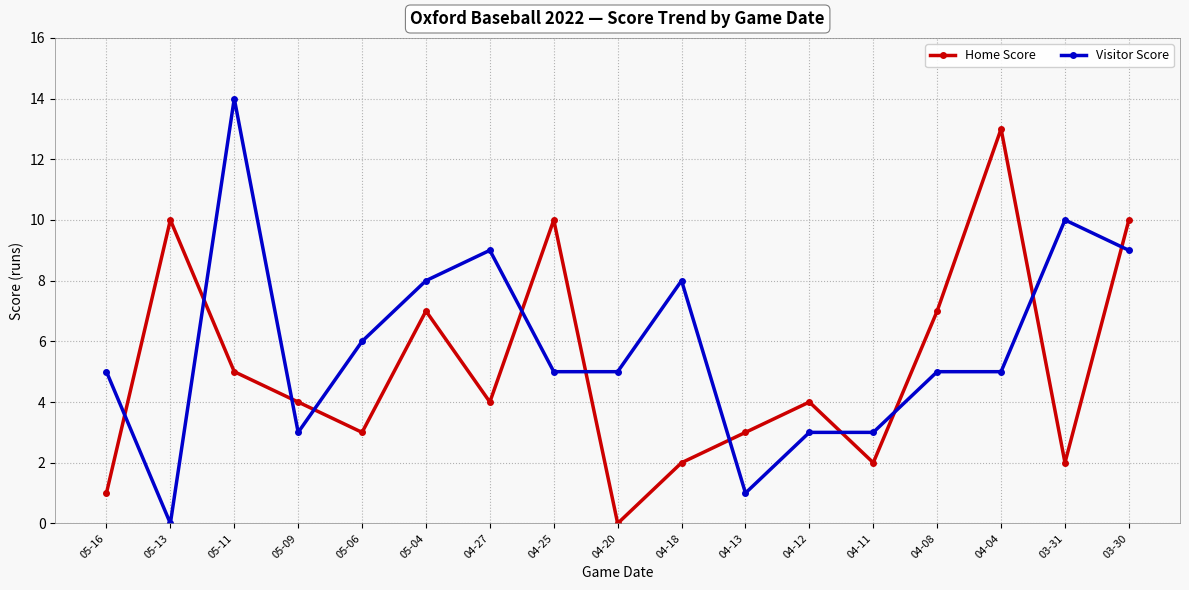

What is the sum of the Visitor Score values at 05-16 and 05-06?

11